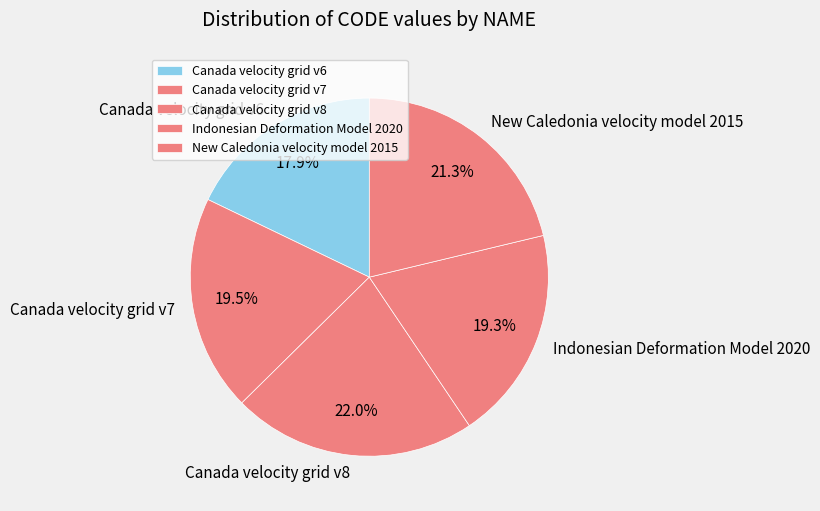

What percentage is NOT represented by Canada velocity grid v8?

78.0%